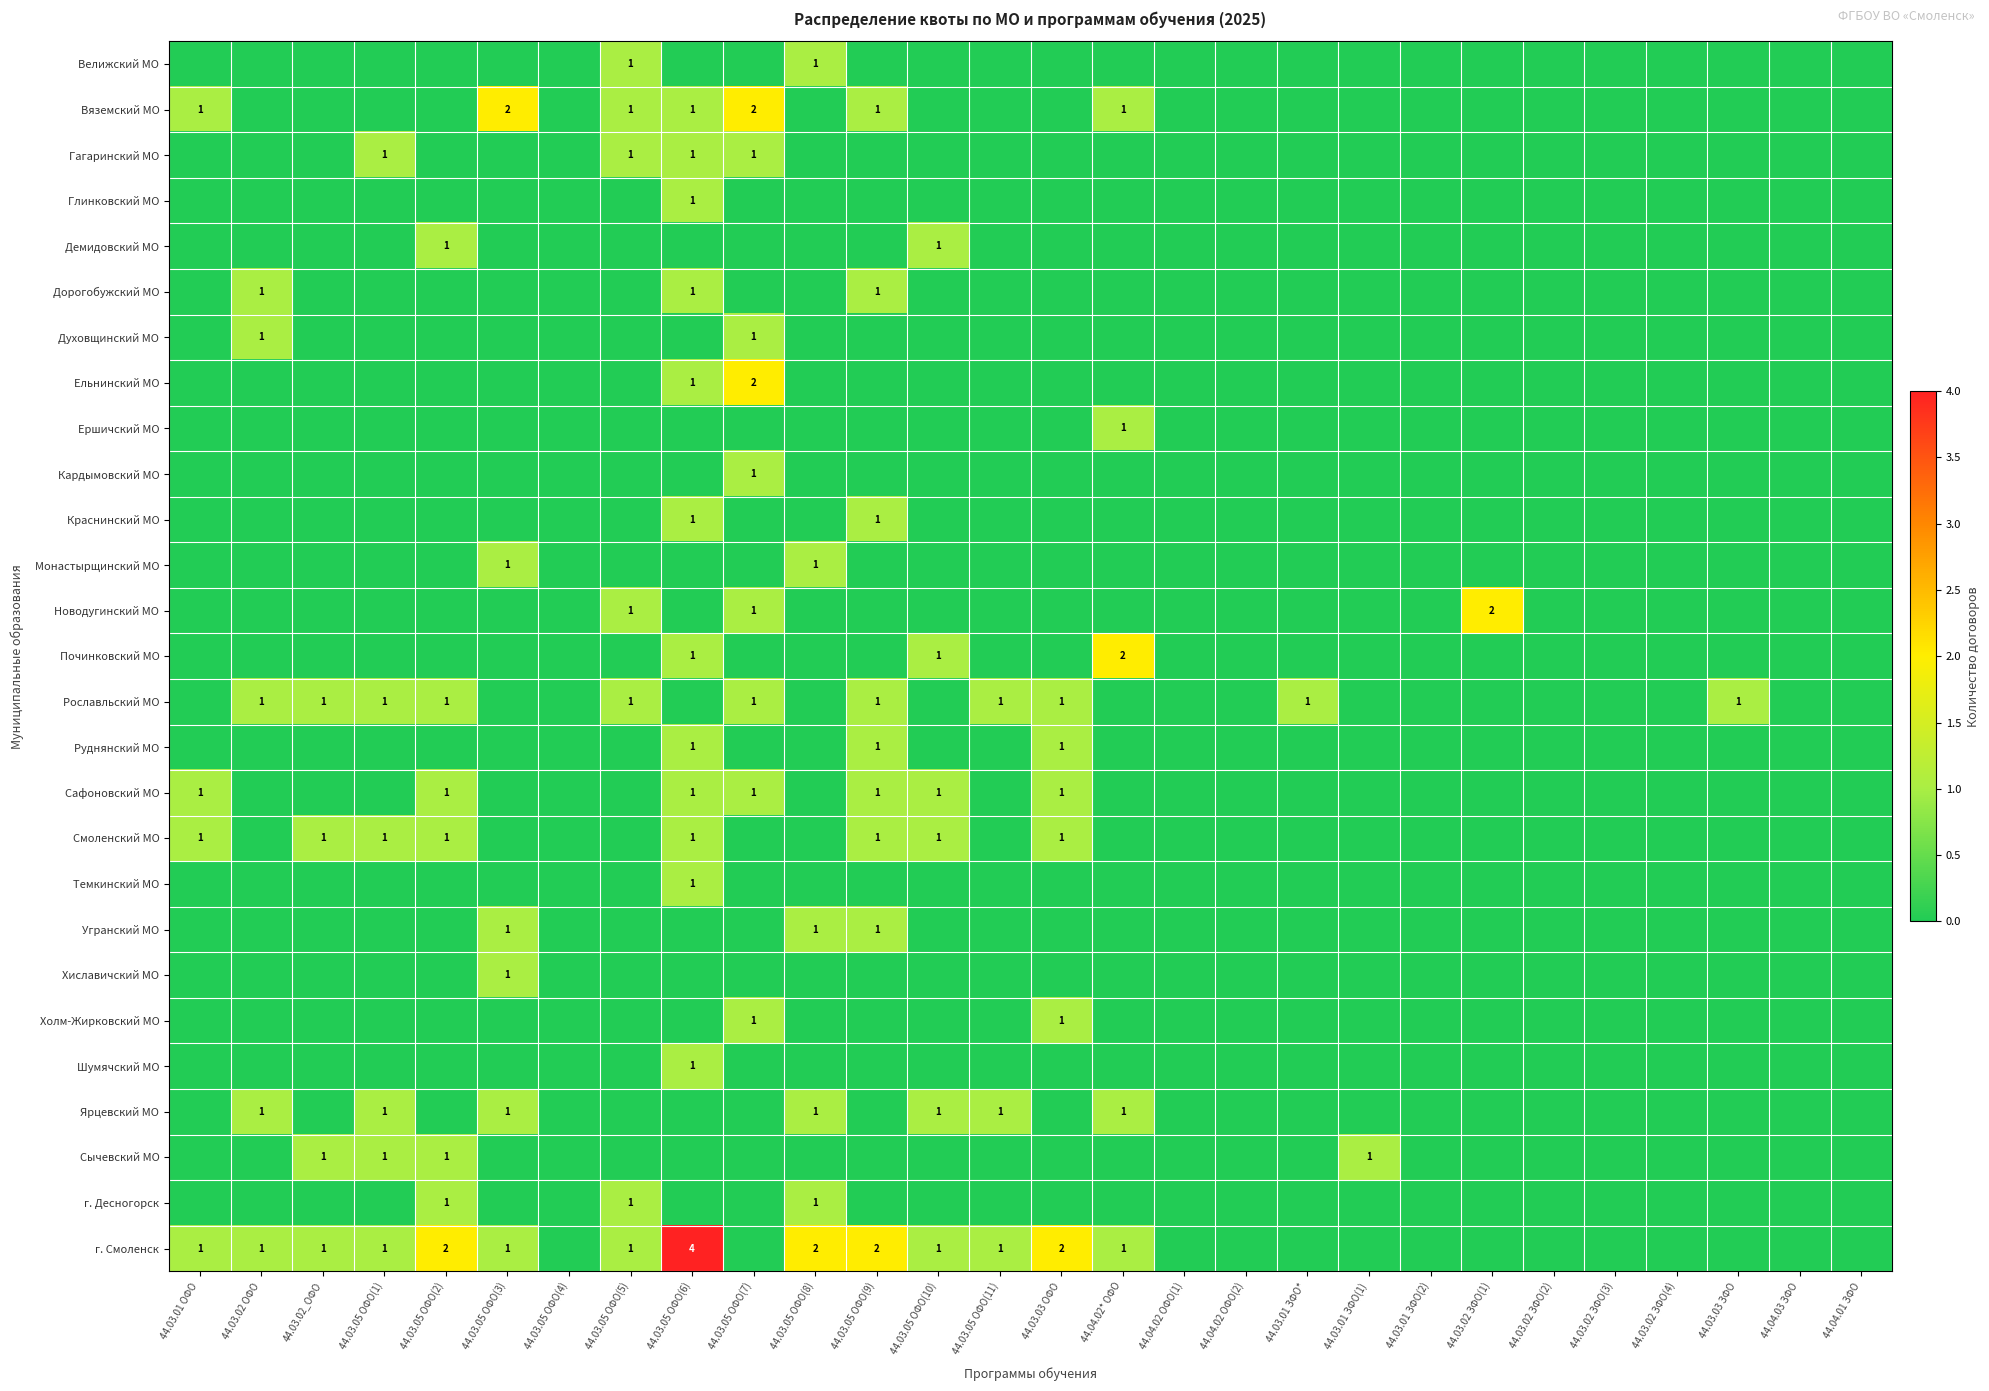

The value of Ершичский МО at 44.04.02* ОФО is 1. True or false?

True